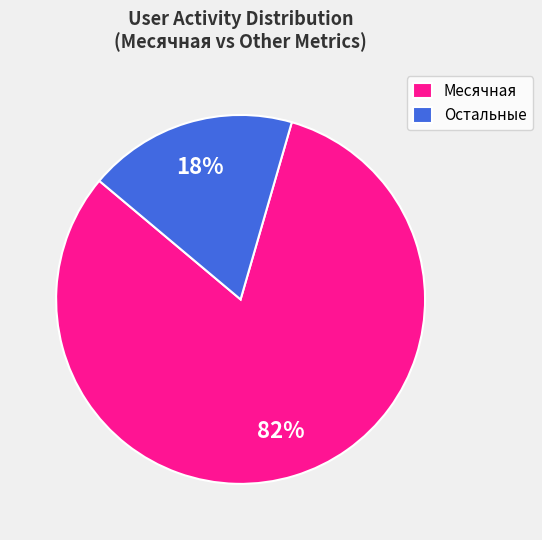

Which slice is the largest?

Месячная